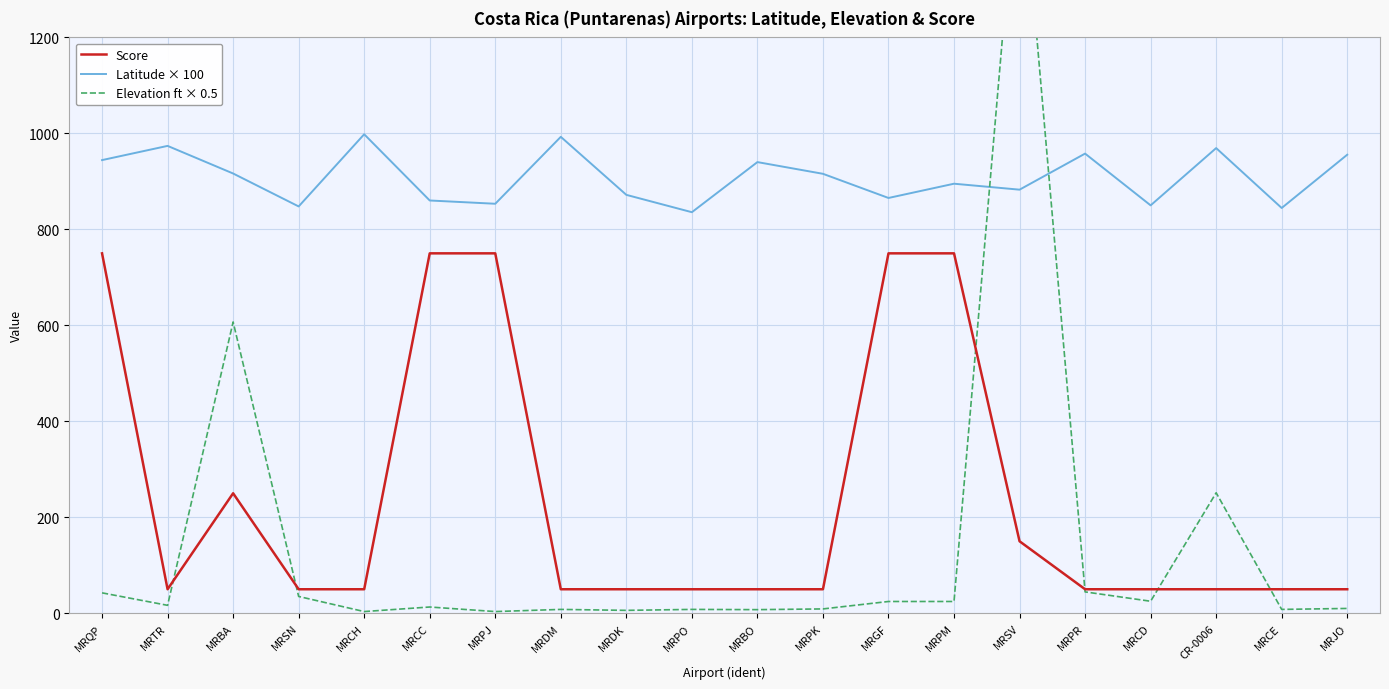

What is the sum of the Latitude × 100 values at MRBA and MRTR?

1890.3